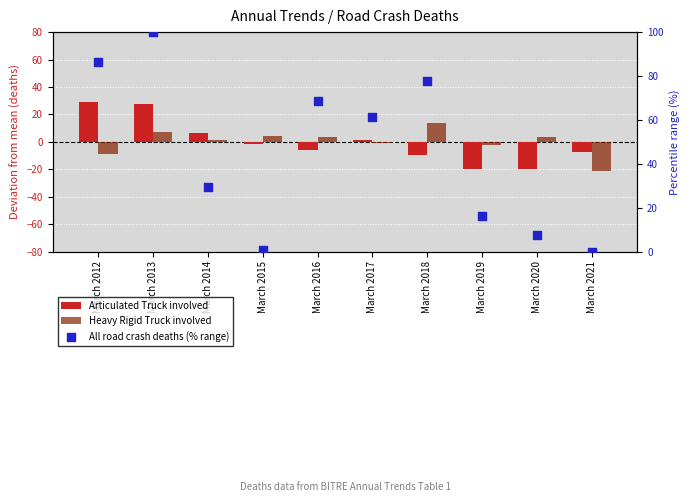

Which series contains the highest Y value?

All road crash deaths (% range)